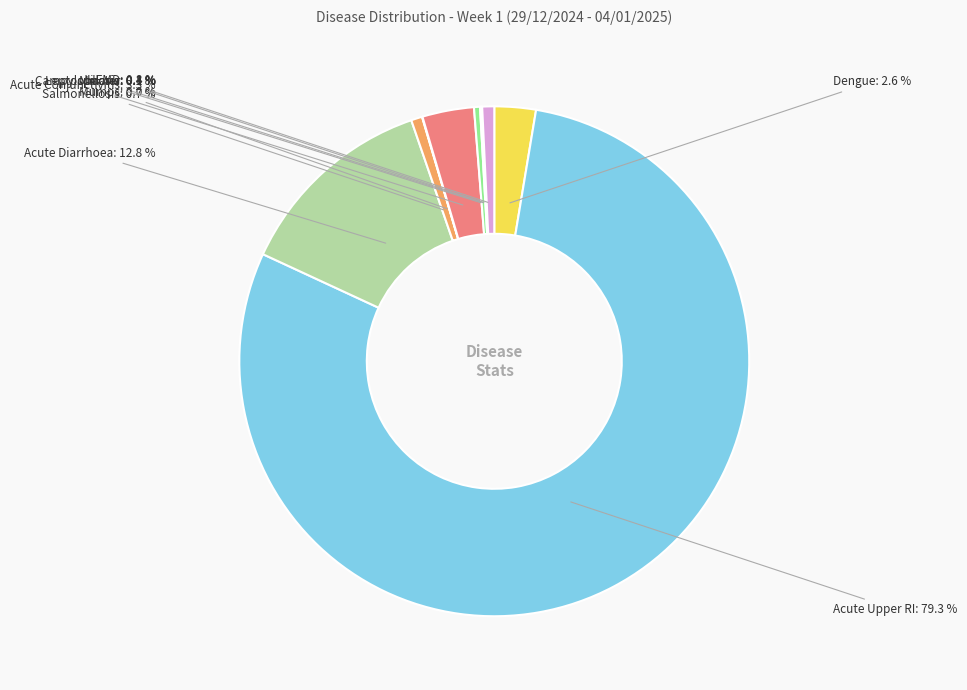

Combined, what portion of the pie is Acute Conjunctivitis and Acute Upper RI?

82.5%